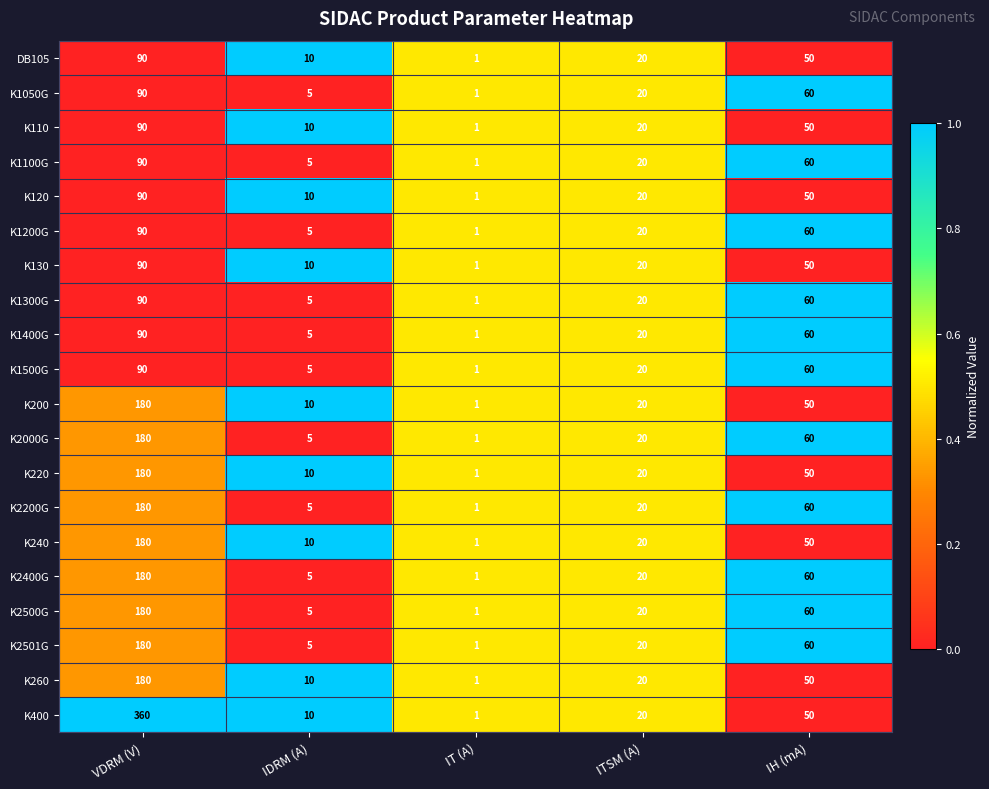

What is the total value across all series at ITSM (A)?

400